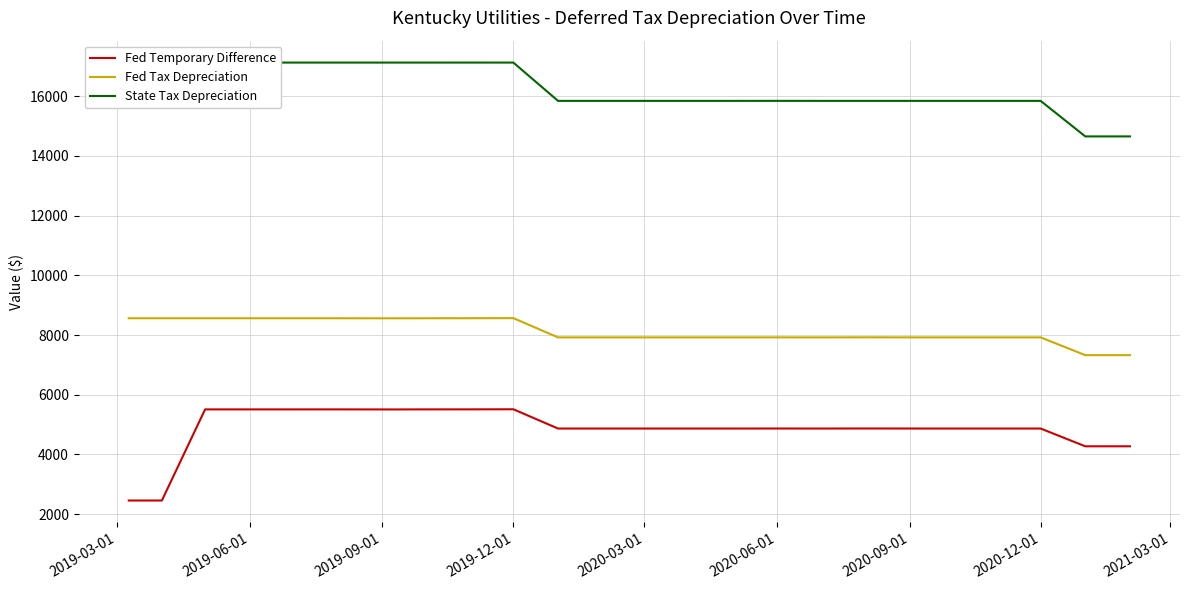

Does the chart display data point markers on the line(s)?

No